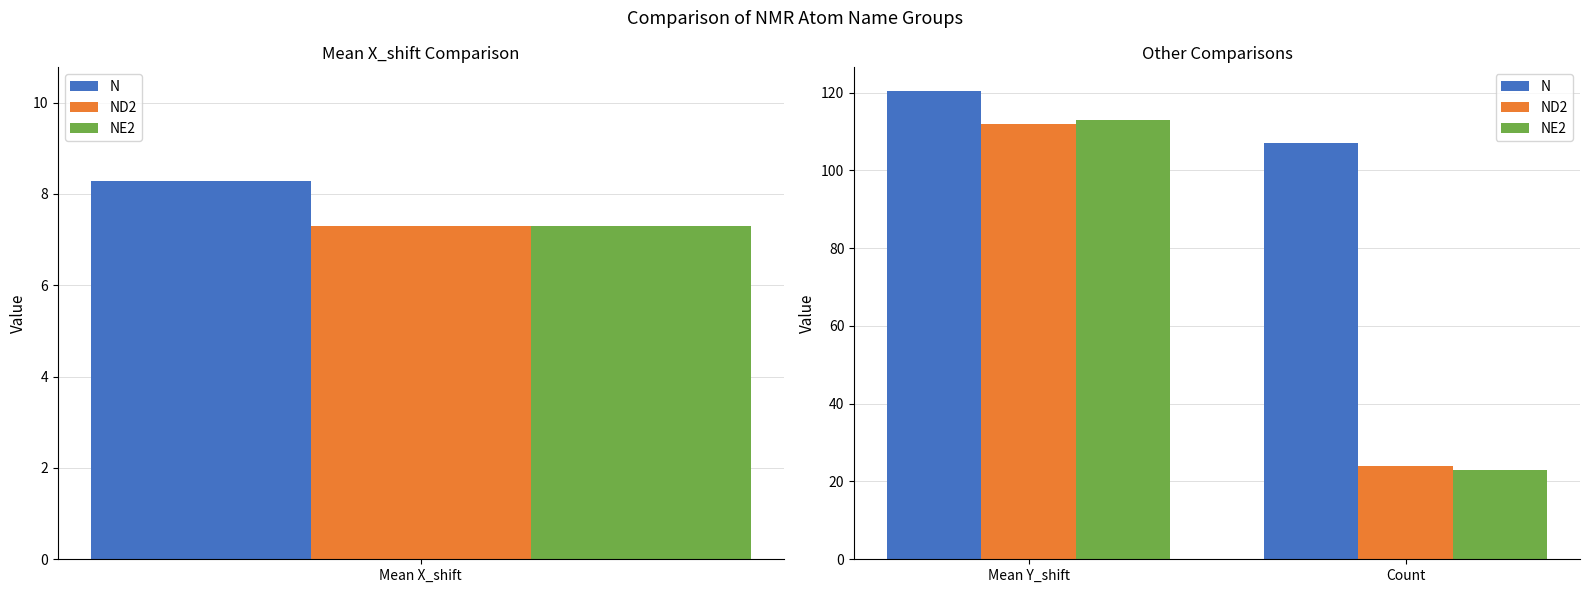

How many values in the N series exceed 120?

1